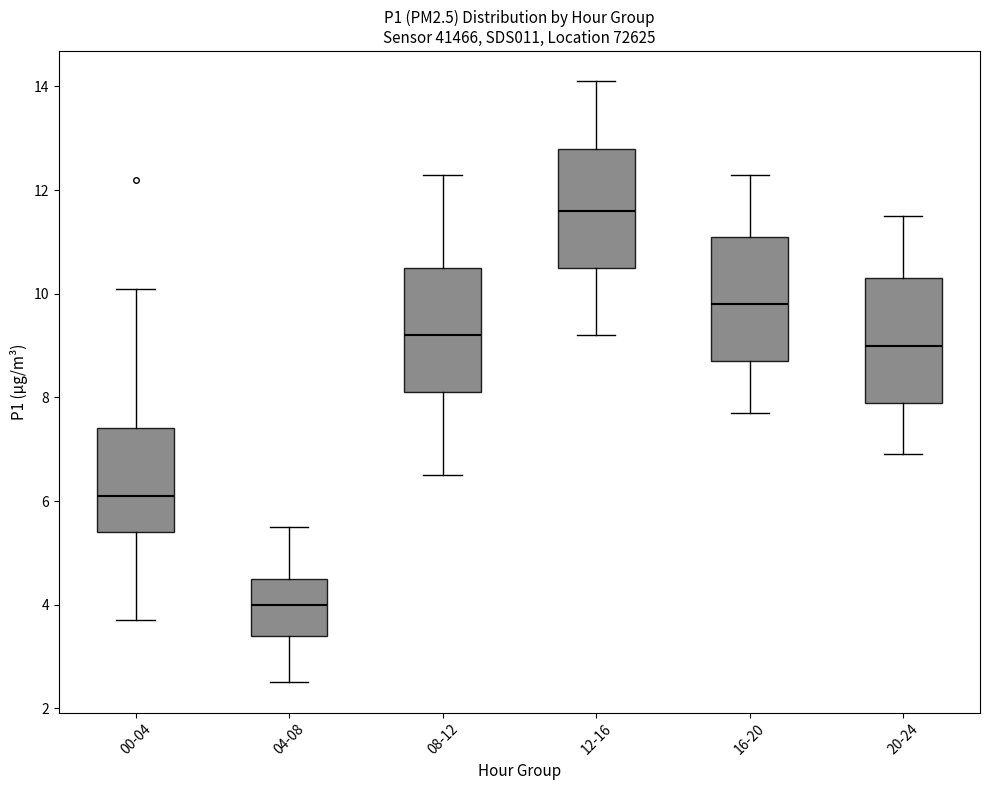

Reading left to right, transcribe this box plot: for each box, give where its median line is, the range the box spans, and where its two whiskers end, as read against the y-axis. The values are not printed on the chart, so give them approximately, as read against the axis.

00-04: median 6.2, box 5.4 to 7.4, whiskers 3.8 to 10.2
04-08: median 4.0, box 3.4 to 4.6, whiskers 2.6 to 5.6
08-12: median 9.2, box 8.2 to 10.6, whiskers 6.6 to 12.4
12-16: median 11.6, box 10.6 to 12.8, whiskers 9.2 to 14.2
16-20: median 9.8, box 8.8 to 11.2, whiskers 7.8 to 12.4
20-24: median 9.0, box 8.0 to 10.4, whiskers 7.0 to 11.6